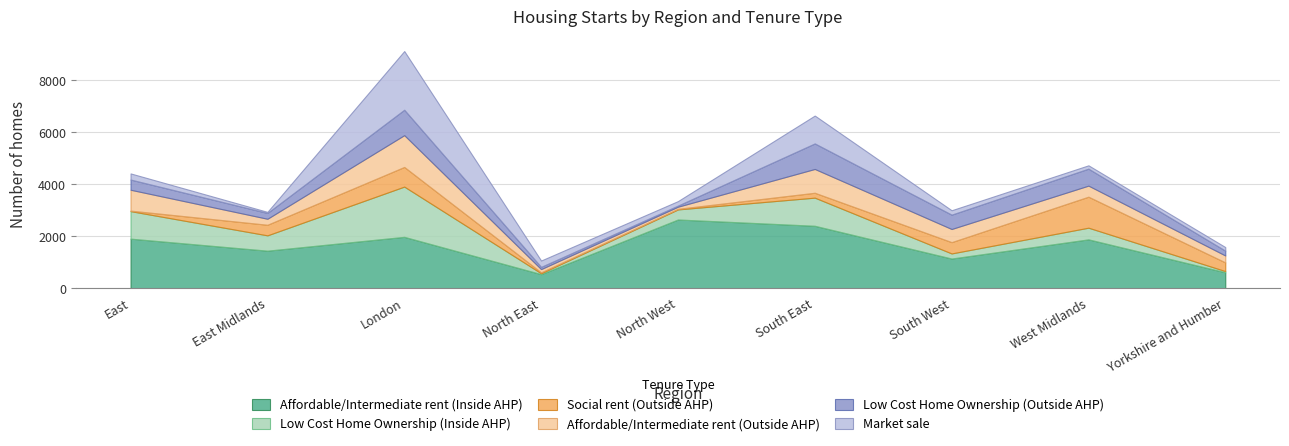

What is the smallest value displayed?

20